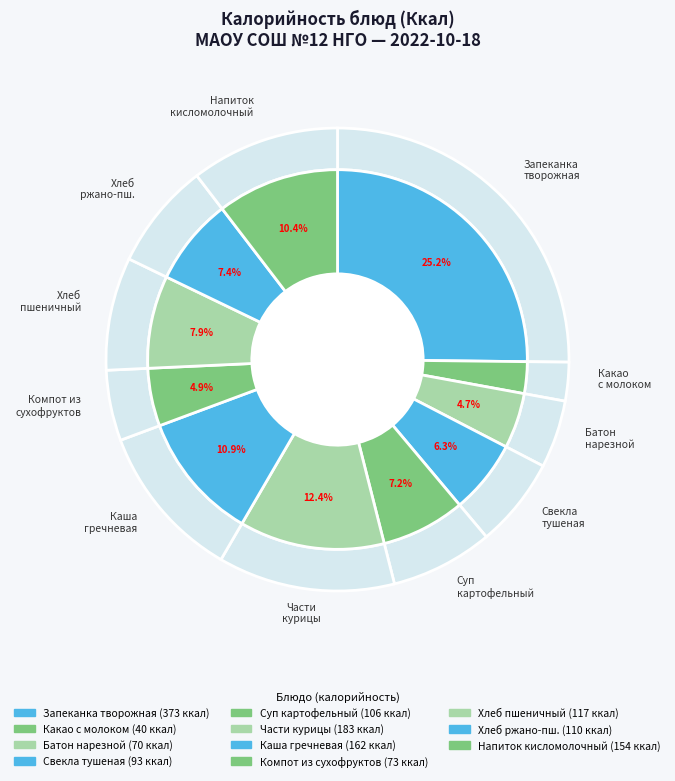

How many segments does this pie chart have?

11